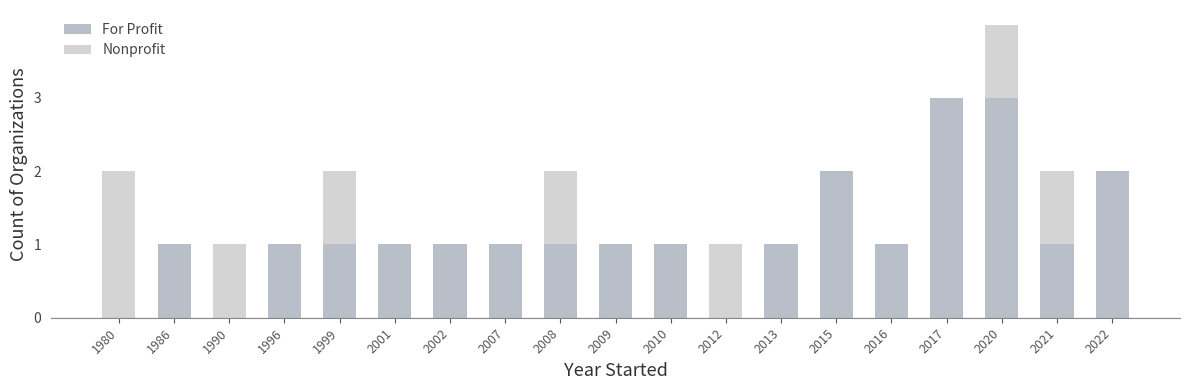

Is it true that For Profit equals 3 at 2020?

True